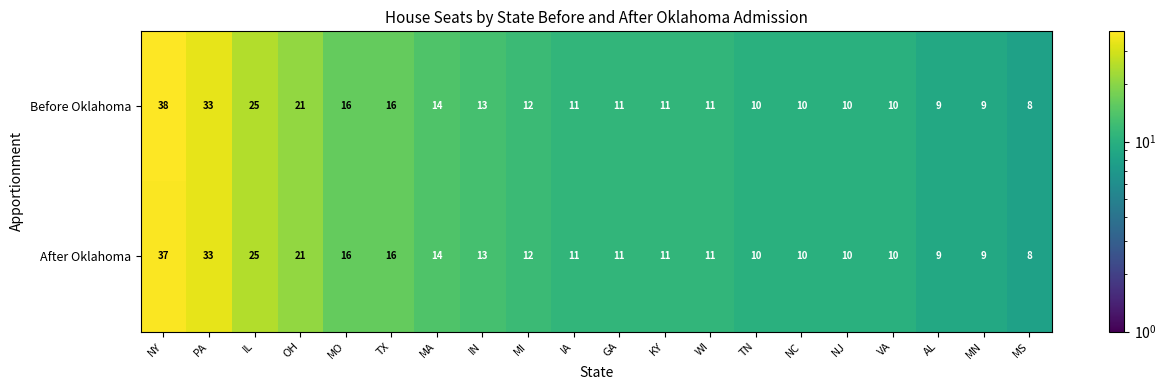

What is the smallest value displayed?

8